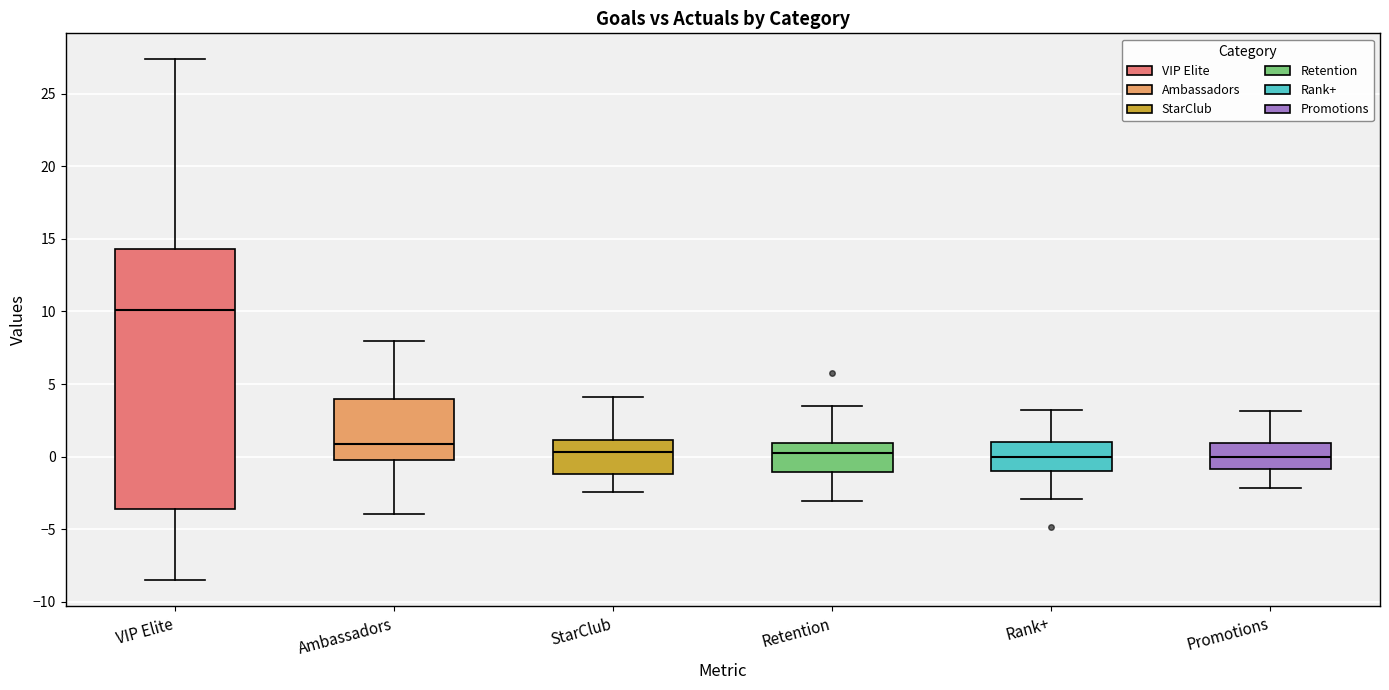

Reading left to right, read every box against the y-axis: the position of its median line, the range the box covers, and the ends of its whiskers. The values are not printed on the chart, so give them approximately, as read against the axis.

VIP Elite: median 10.0, box -3.5 to 14.5, whiskers -8.5 to 27.5
Ambassadors: median 1.0, box -0.5 to 4.0, whiskers -4.0 to 8.0
StarClub: median 0.5, box -1.0 to 1.0, whiskers -2.5 to 4.0
Retention: median 0.0, box -1.0 to 1.0, whiskers -3.0 to 3.5
Rank+: median 0.0, box -1.0 to 1.0, whiskers -3.0 to 3.0
Promotions: median 0.0, box -1.0 to 1.0, whiskers -2.0 to 3.0